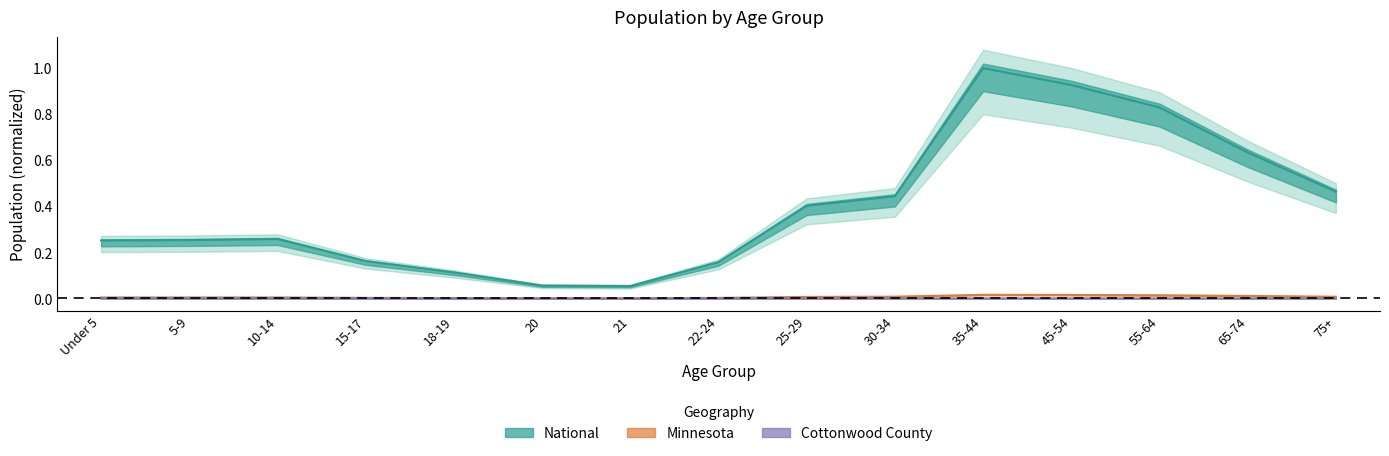

True or false: Cottonwood County and Minnesota cross at least once.

False